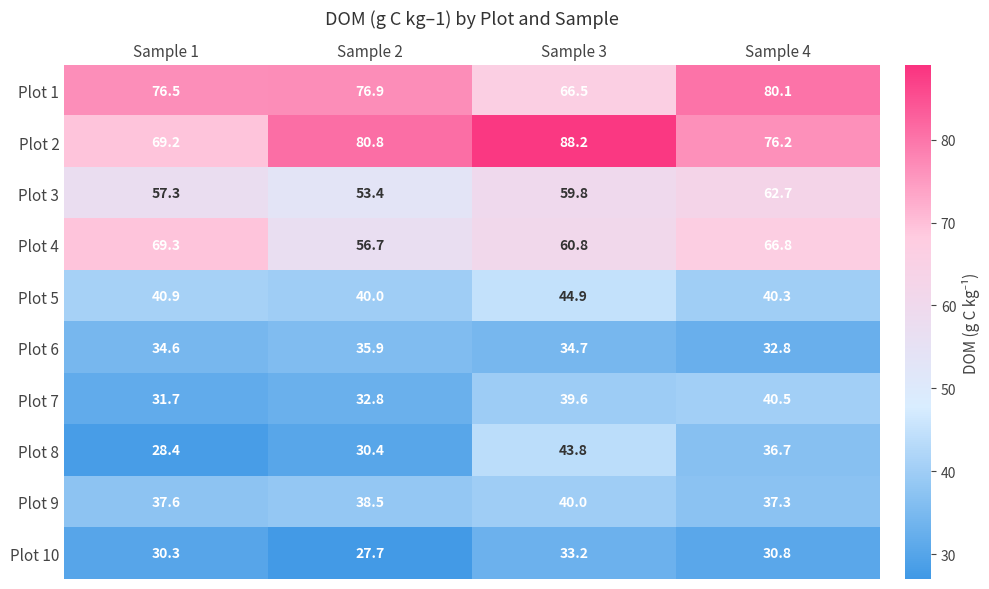

What is the spread (max minus min) of values at Sample 1?

48.1